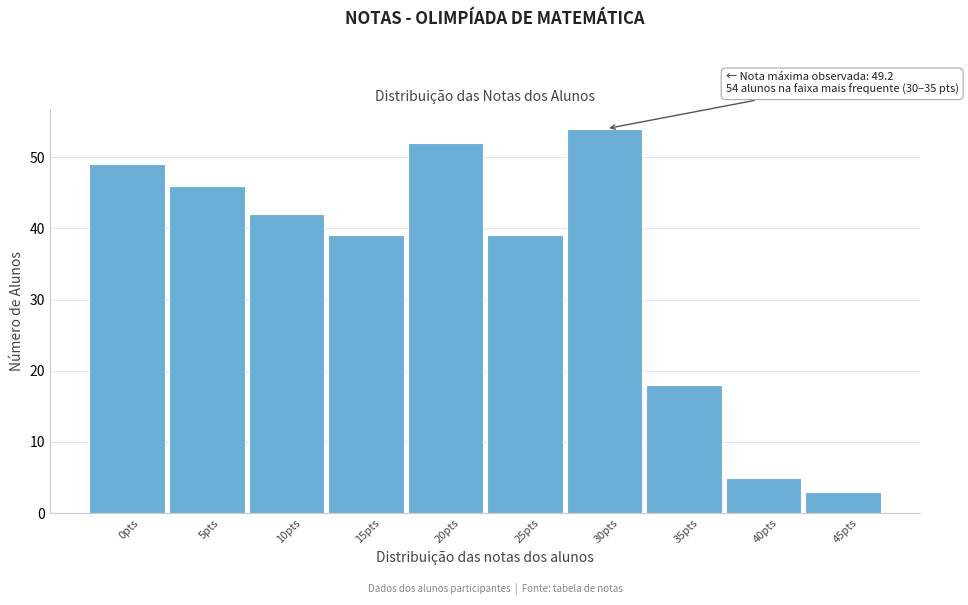

Reading right to left, transcribe all the data shown in this chart.

3	5	18	54	39	52	39	42	46	49